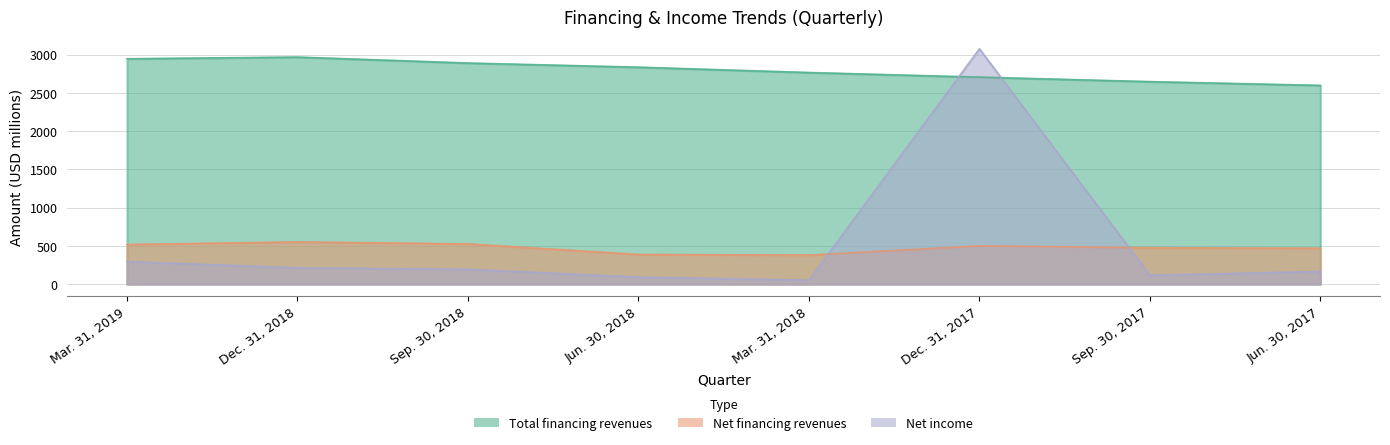

True or false: Total financing revenues and Net financing revenues cross at least once.

False